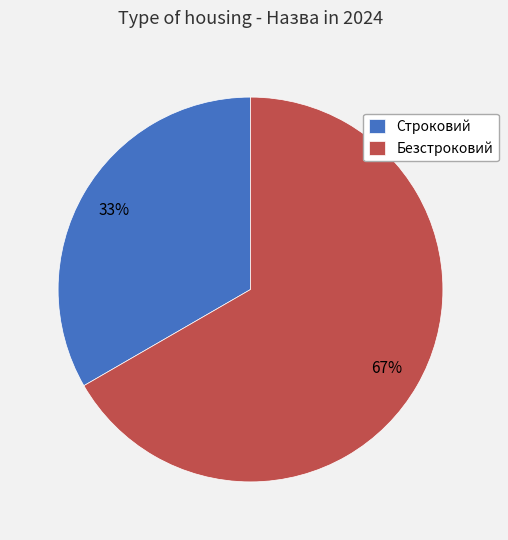

The Безстроковий slice represents 74% of the pie. True or false?

False